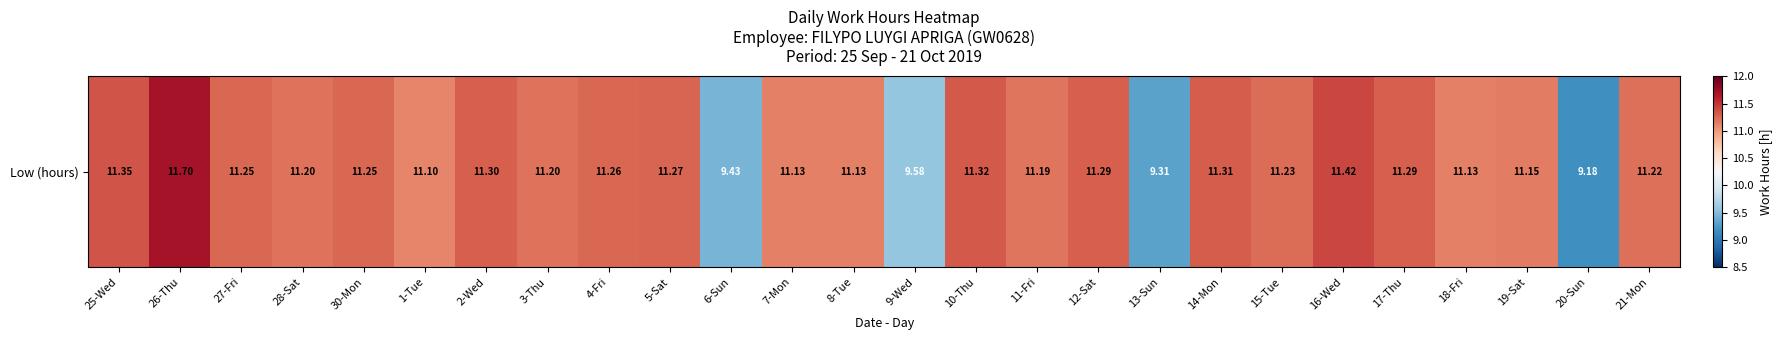

What is the difference between the maximum and minimum values?

2.5